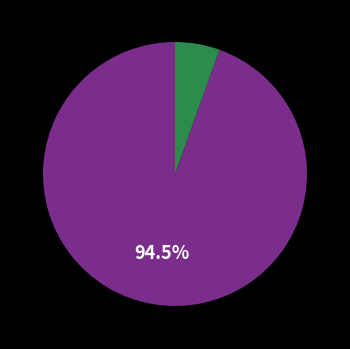

Does any single category account for the majority?

Yes